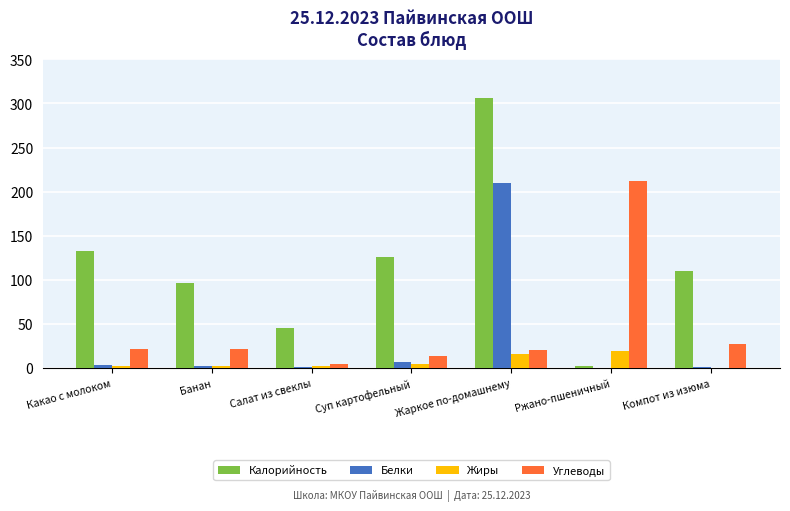

The value of Белки at Компот из изюма is 1. True or false?

True